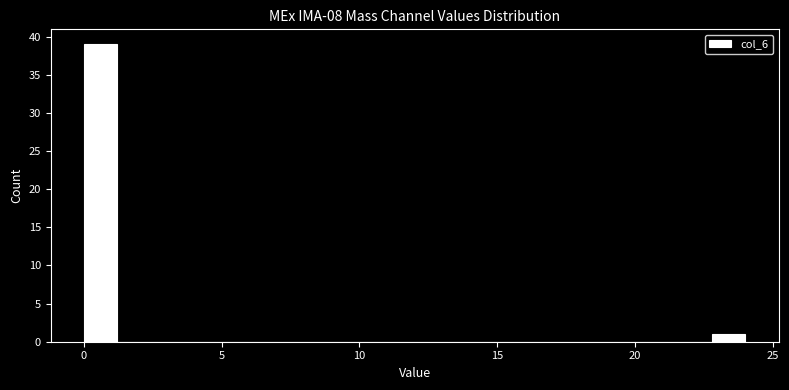

Around what value on the x-axis is the tallest bar? Give the approximate position of its centre, as read against the axis.

0.5